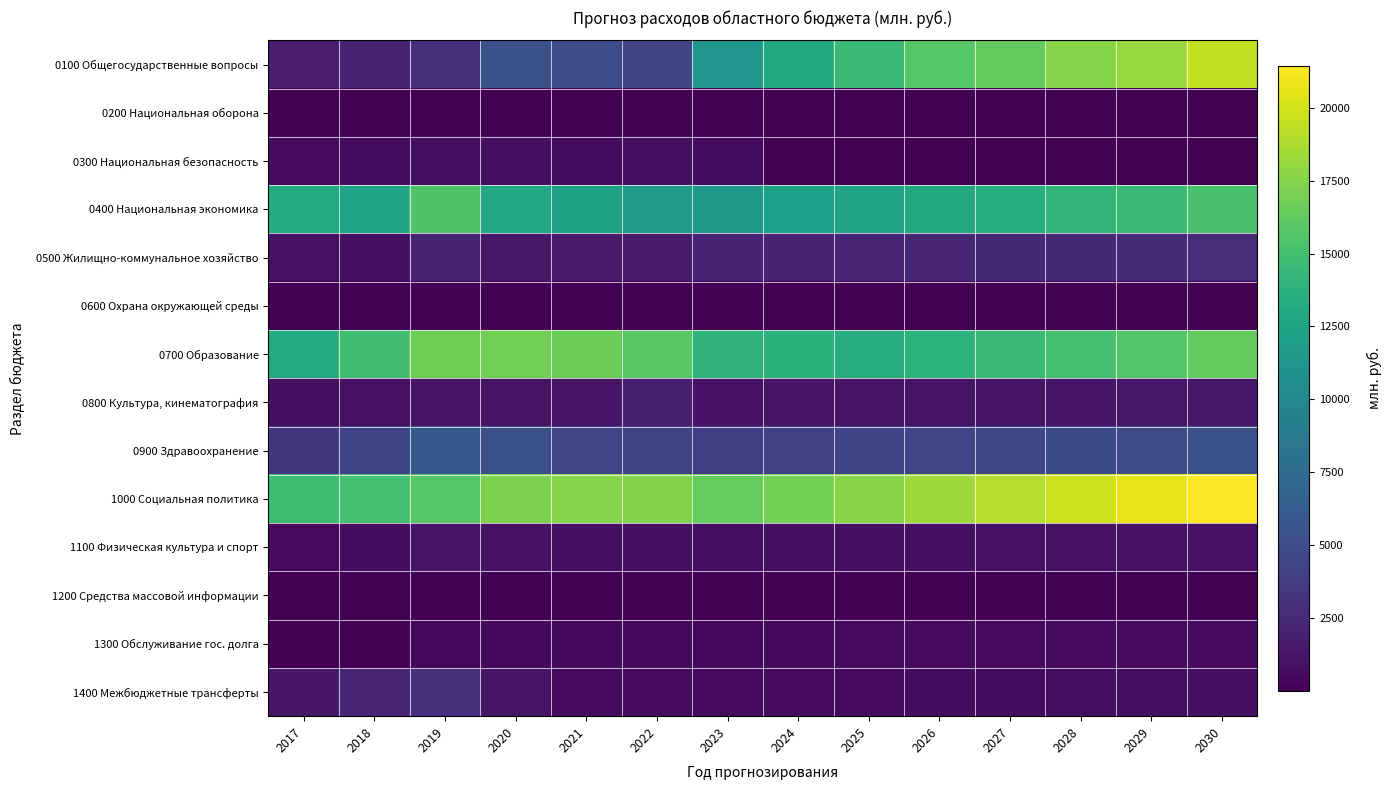

Between 2022 and 2029, which is larger?

2029